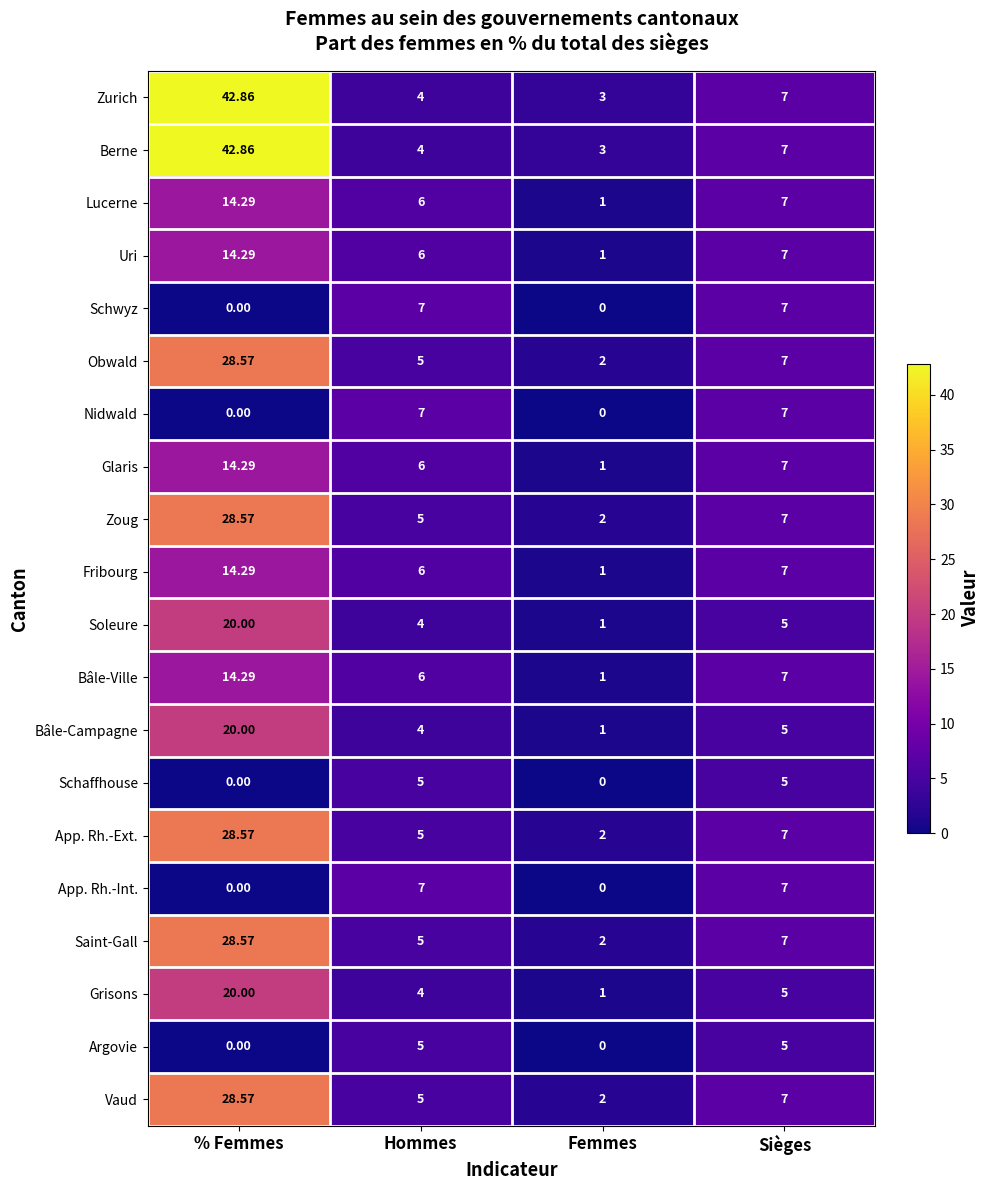

What is the total value across all series at Hommes?

106.0